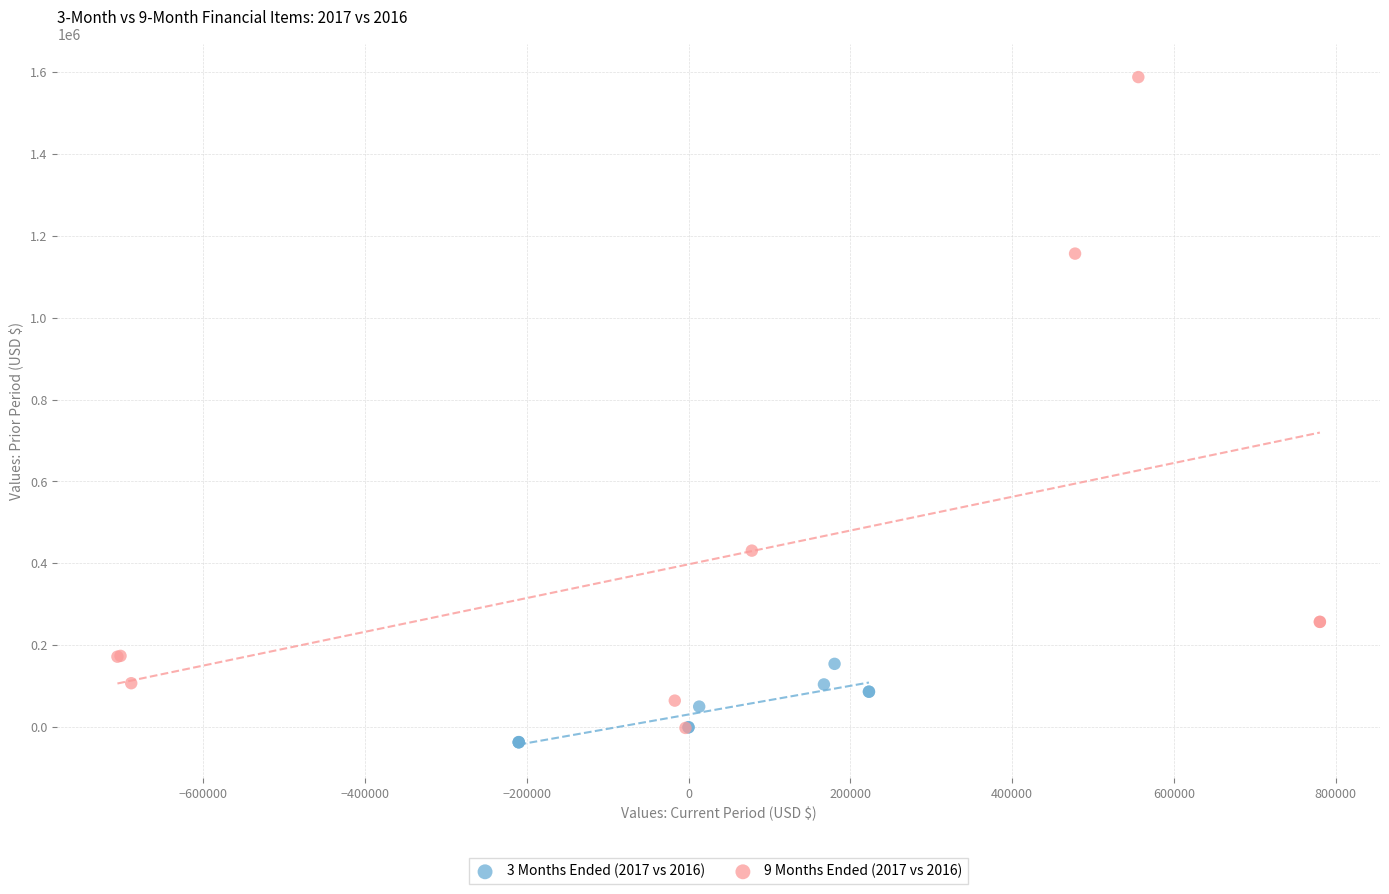

Which series has the largest Y range (max minus min)?

9 Months Ended (2017 vs 2016)